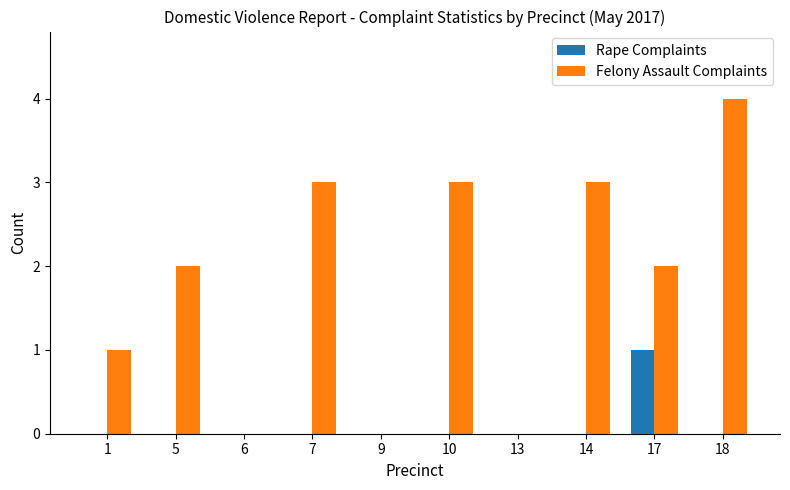

Which series changed the most between 5 and 6?

Felony Assault Complaints